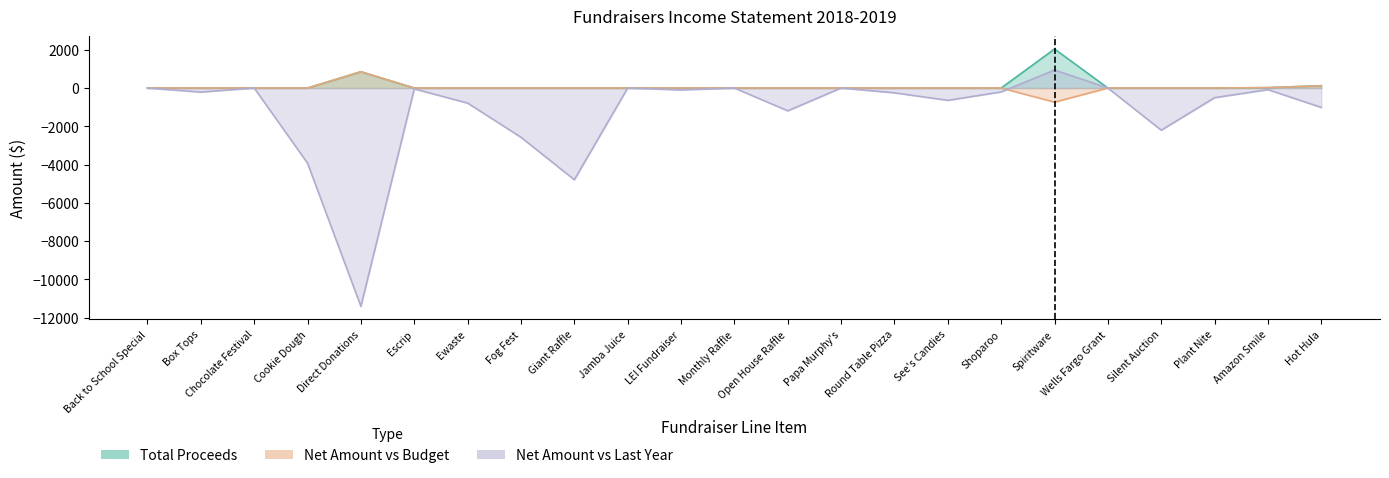

The value of Total Proceeds at Monthly Raffle is 0.0. True or false?

True